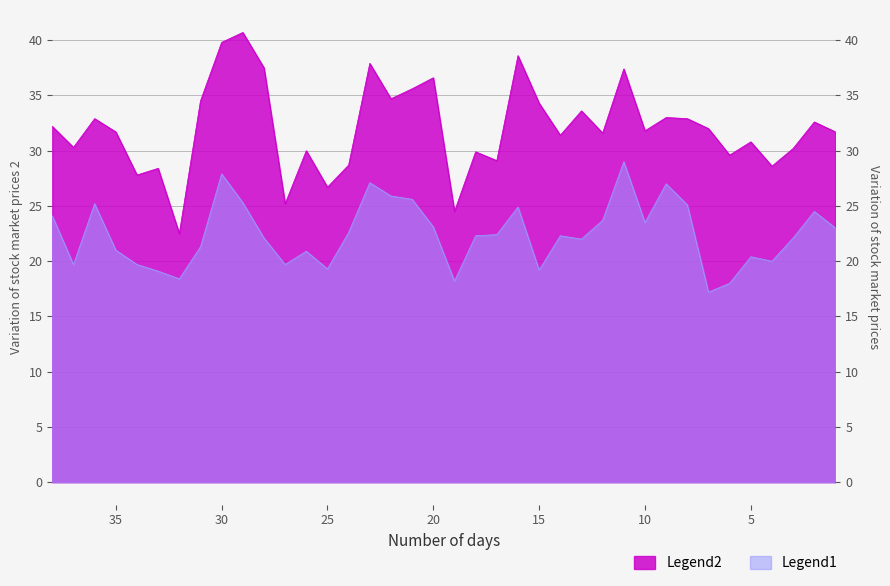

Is it true that Wind10m equals 5.3 at 32?

False